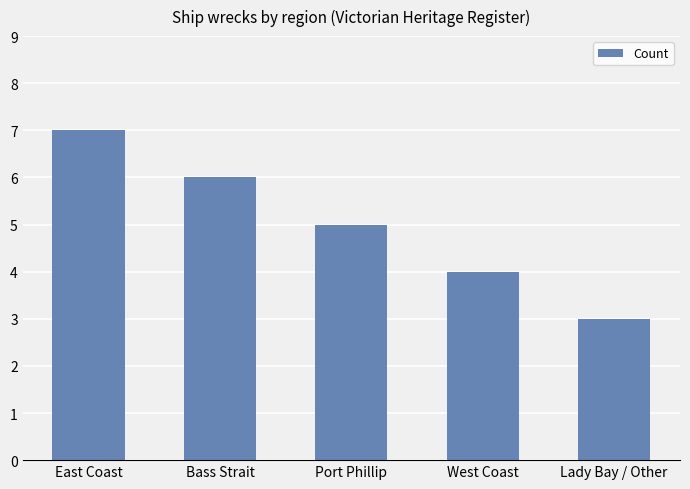

Which category has the highest value across all series?

East Coast